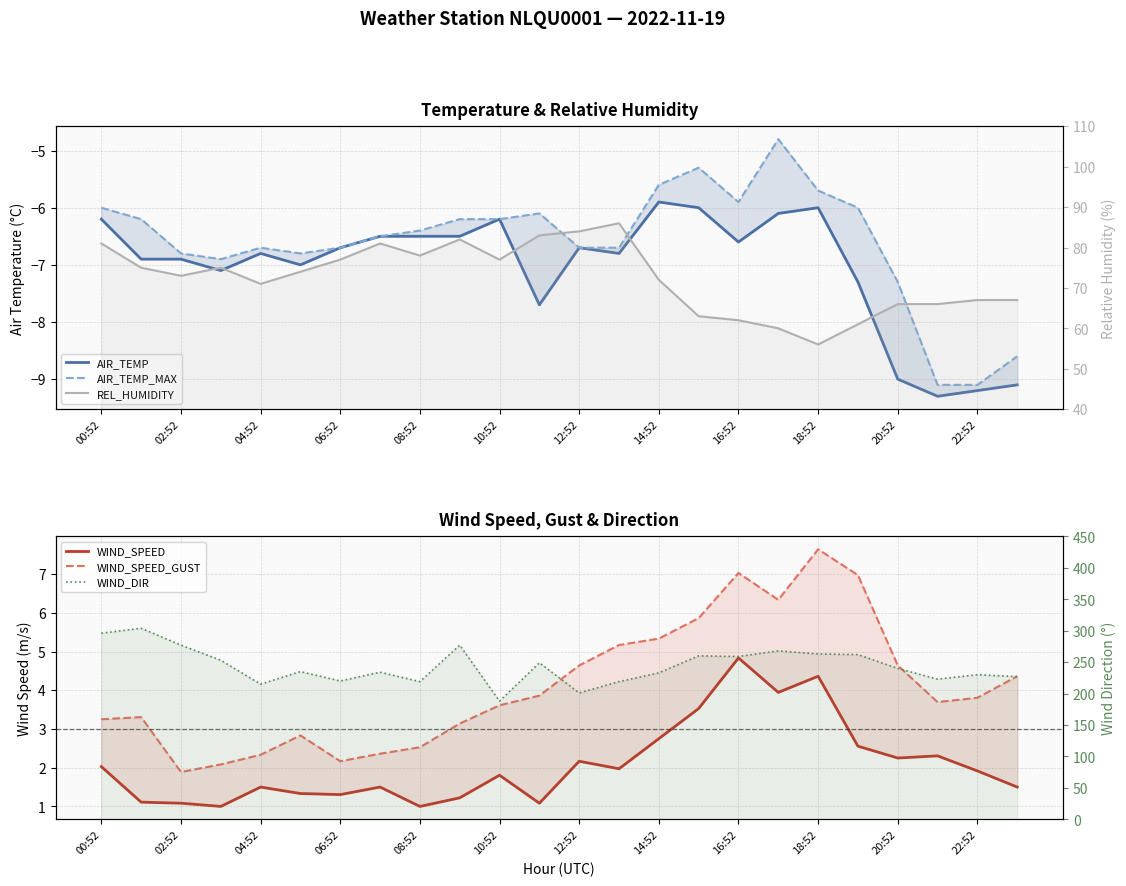

Is the value of WIND_DIR at 12:52 greater than the value of AIR_TEMP at 00:52?

Yes